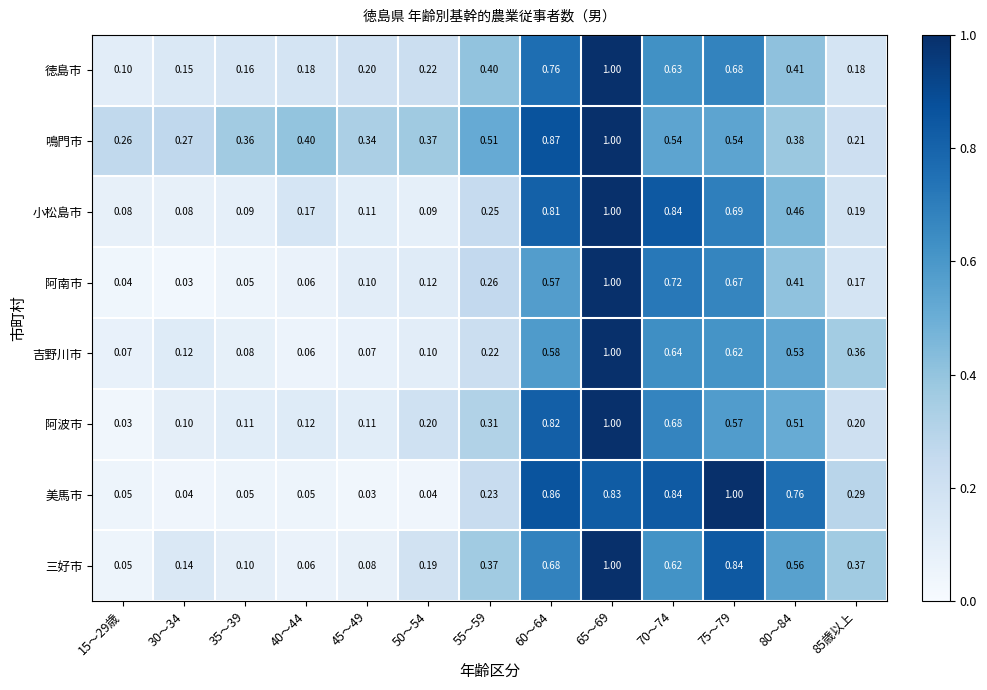

At 30～34, list the series in order from smallest to largest.

阿南市, 美馬市, 小松島市, 阿波市, 吉野川市, 三好市, 徳島市, 鳴門市